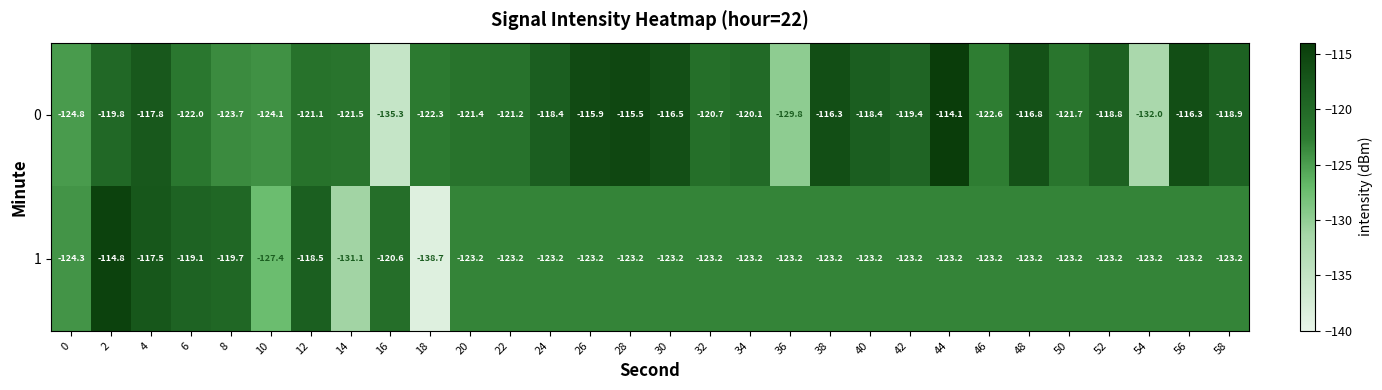

True or false: 0 has a value of -47.0 at 50.

False